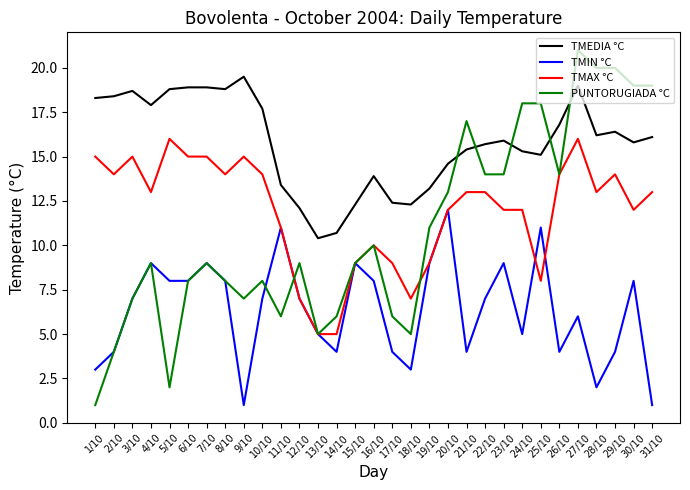

List the series in order of their peak value, lowest first.

TMIN °C, TMAX °C, TMEDIA °C, PUNTORUGIADA °C